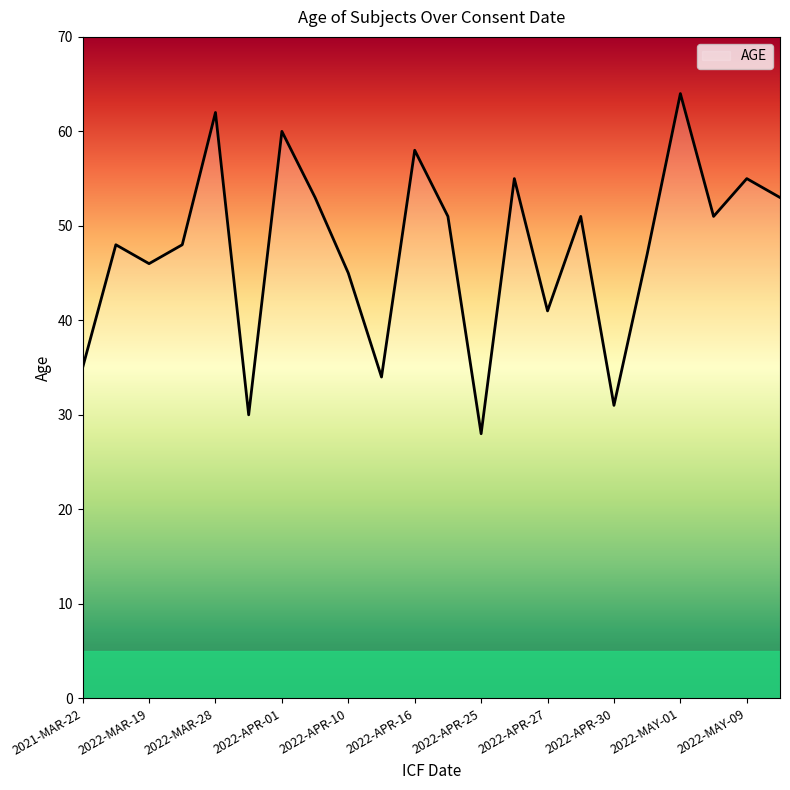

What is the difference between the maximum and minimum values?

36